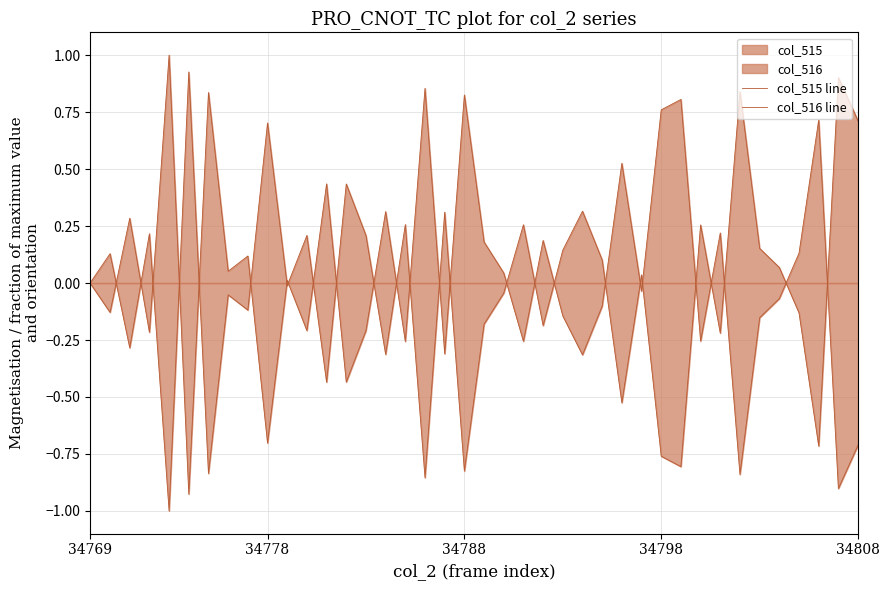

List the series in order of their overall mean, lowest first.

col_515 line, col_516 line